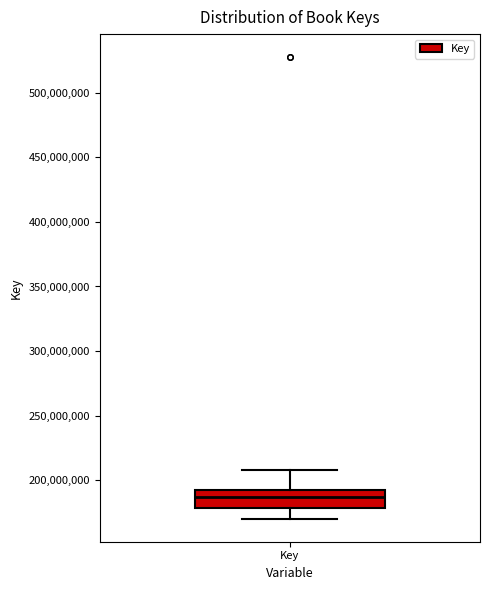

Read this box plot against the y-axis: the position of the median line, the range covered by the box, and the ends of both whiskers. The values are not printed on the chart, so give them approximately, as read against the axis.

median 185000000, box 180000000 to 195000000, whiskers 170000000 to 210000000